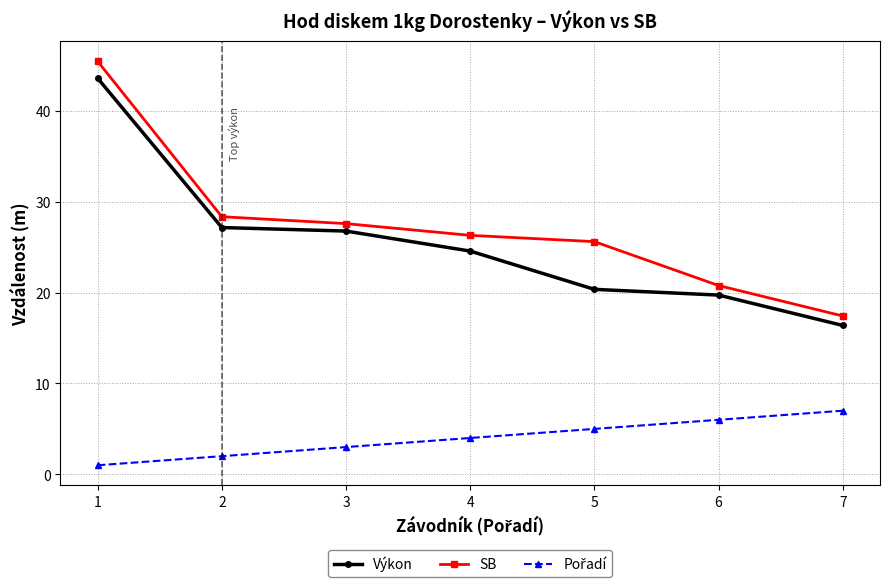

At which category is the sum across all series the highest?

1